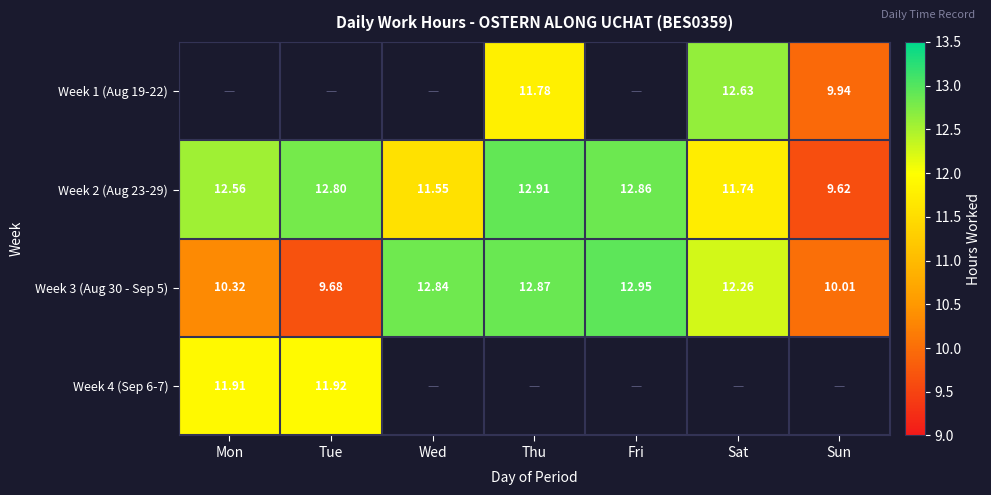

At which label does Week 3 (Aug 30 - Sep 5) first exceed 12?

Wed